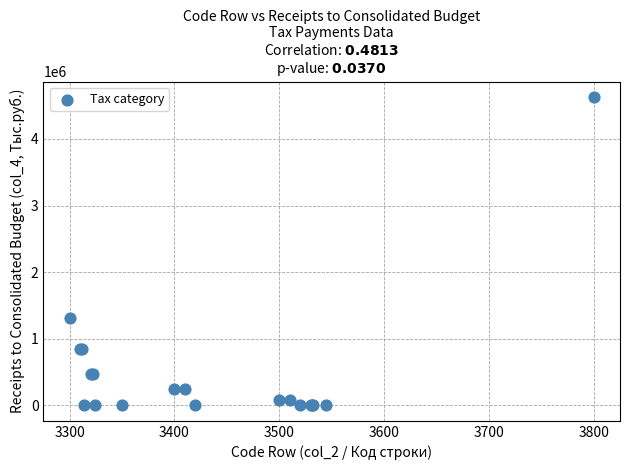

What Y value in the scatter plot is closest to 2314431?

1315438